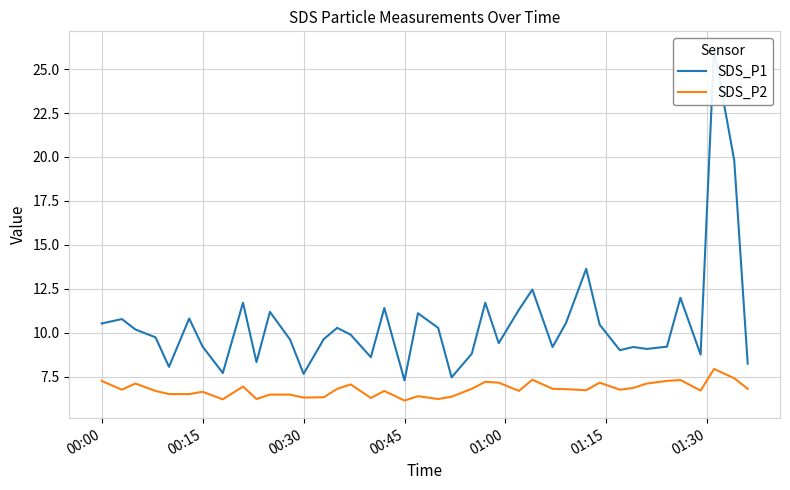

What is the difference between the maximum and minimum values in the SDS_P2 series?

1.8